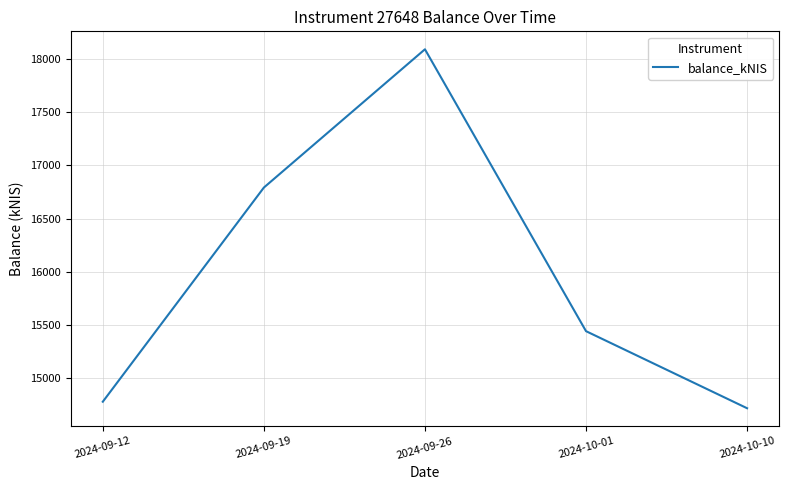

Rank the categories by value from highest to lowest.

2024-09-26, 2024-09-19, 2024-10-01, 2024-09-12, 2024-10-10